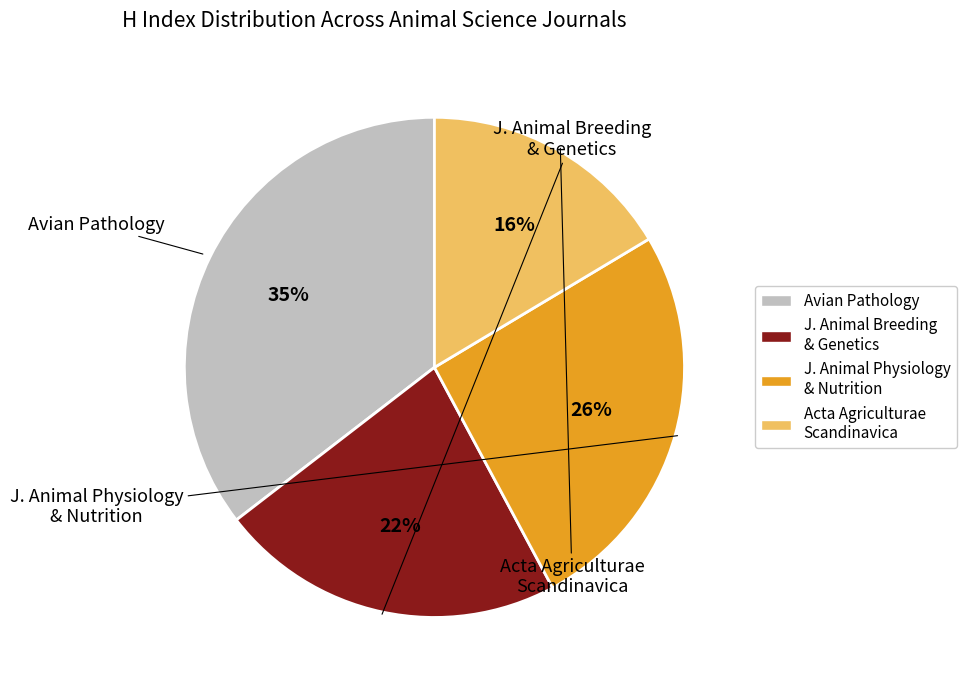

What percentage is NOT represented by Avian Pathology?

64.6%